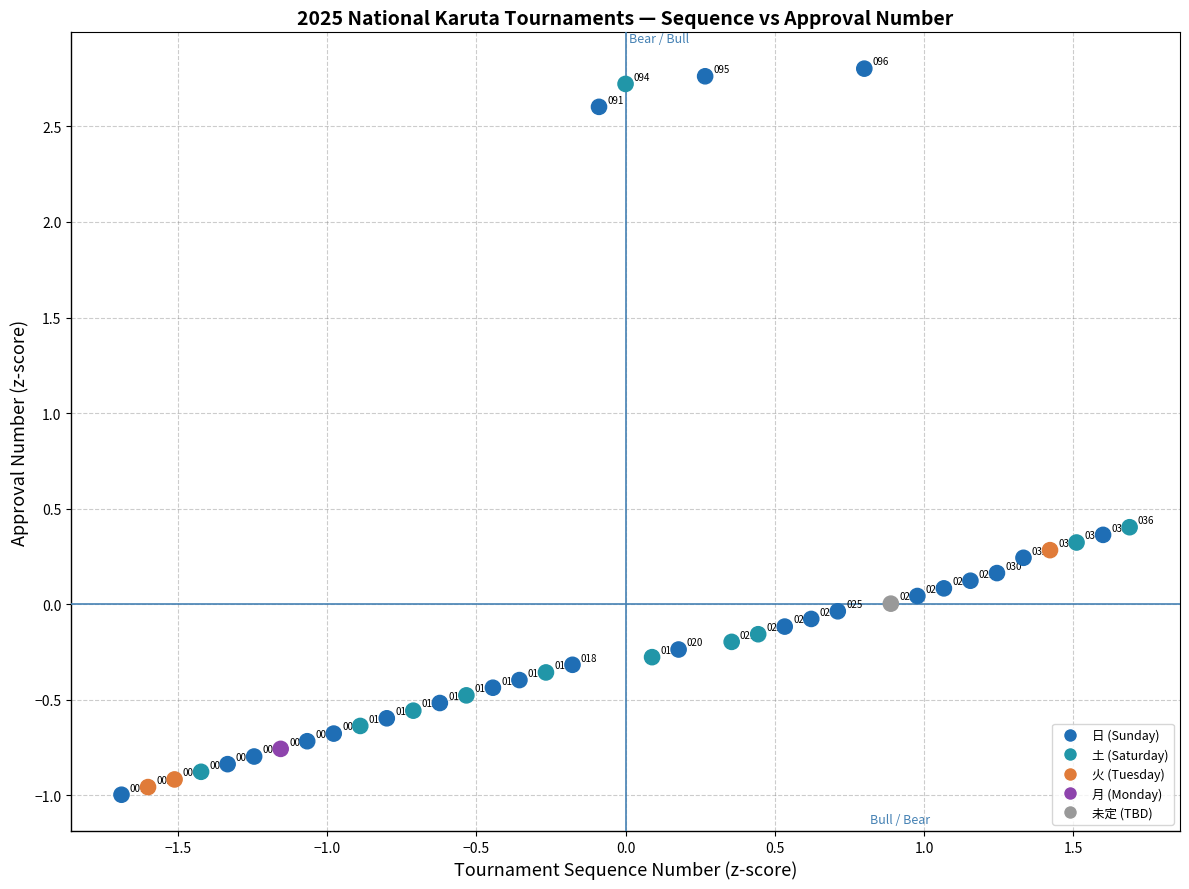

What is the range of X values (max minus min)?

3.4